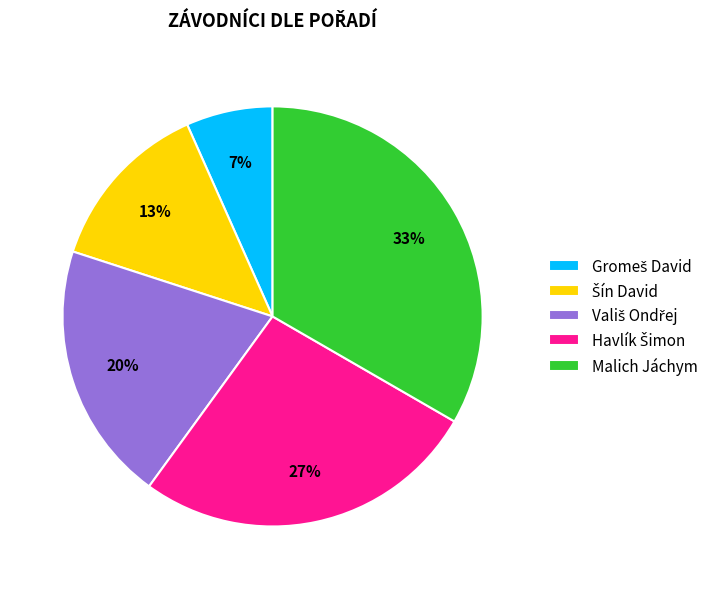

To the nearest percent, what is the average slice percentage?

20%